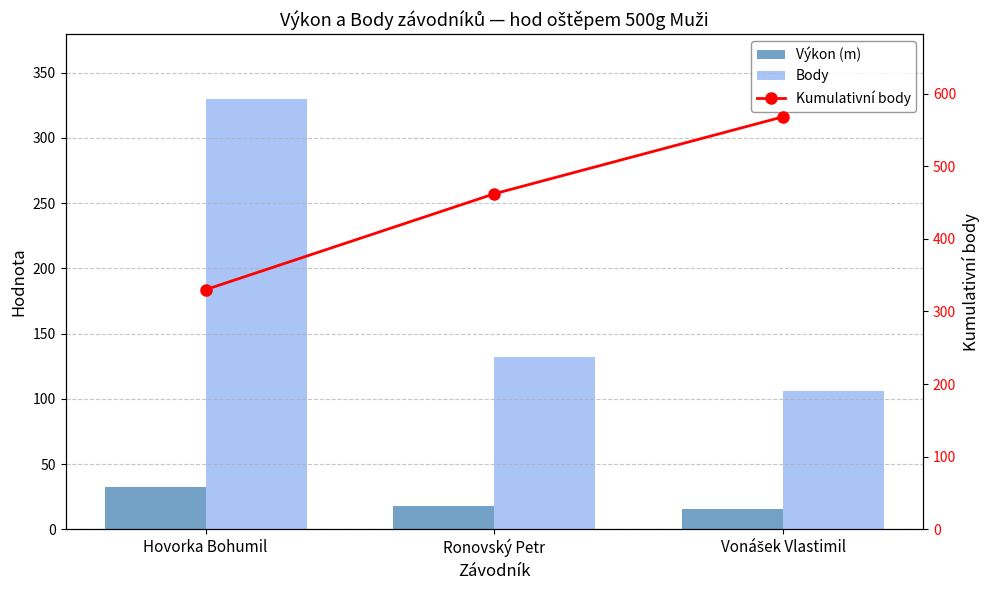

What position from the right is Ronovský Petr?

2